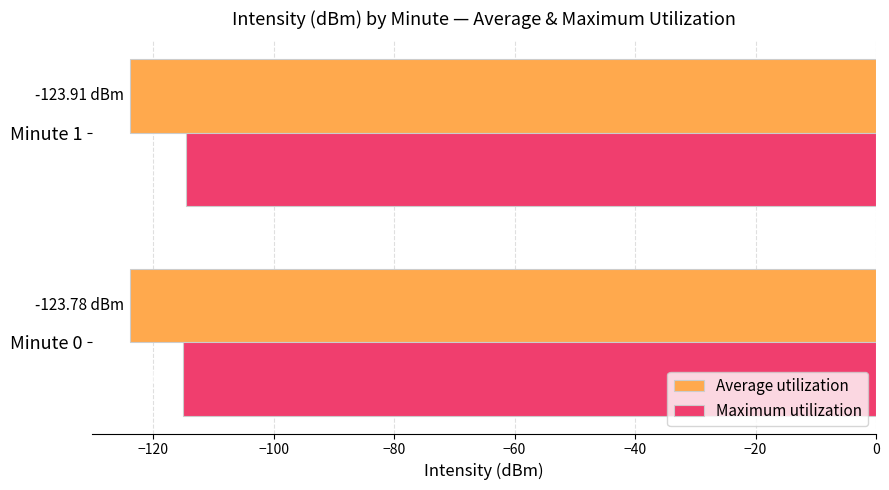

What is the average value of the Maximum utilization series?

-114.8